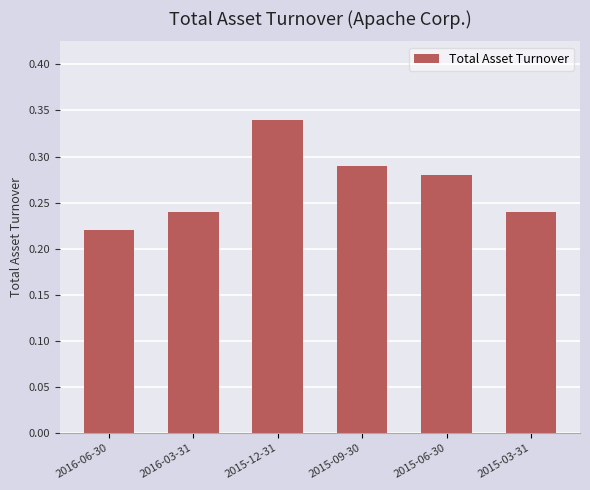

Which category has the highest value across all series?

2015-12-31